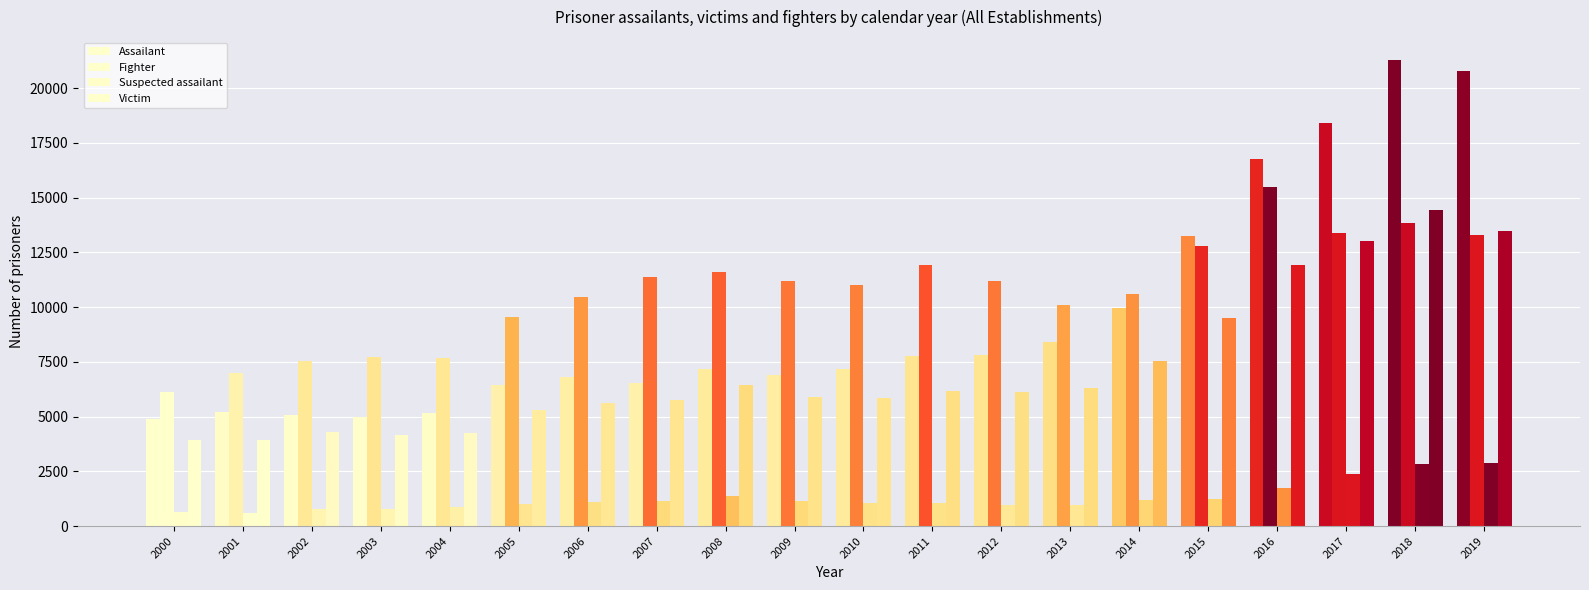

At which label is Assailant closest to 13079?

2015